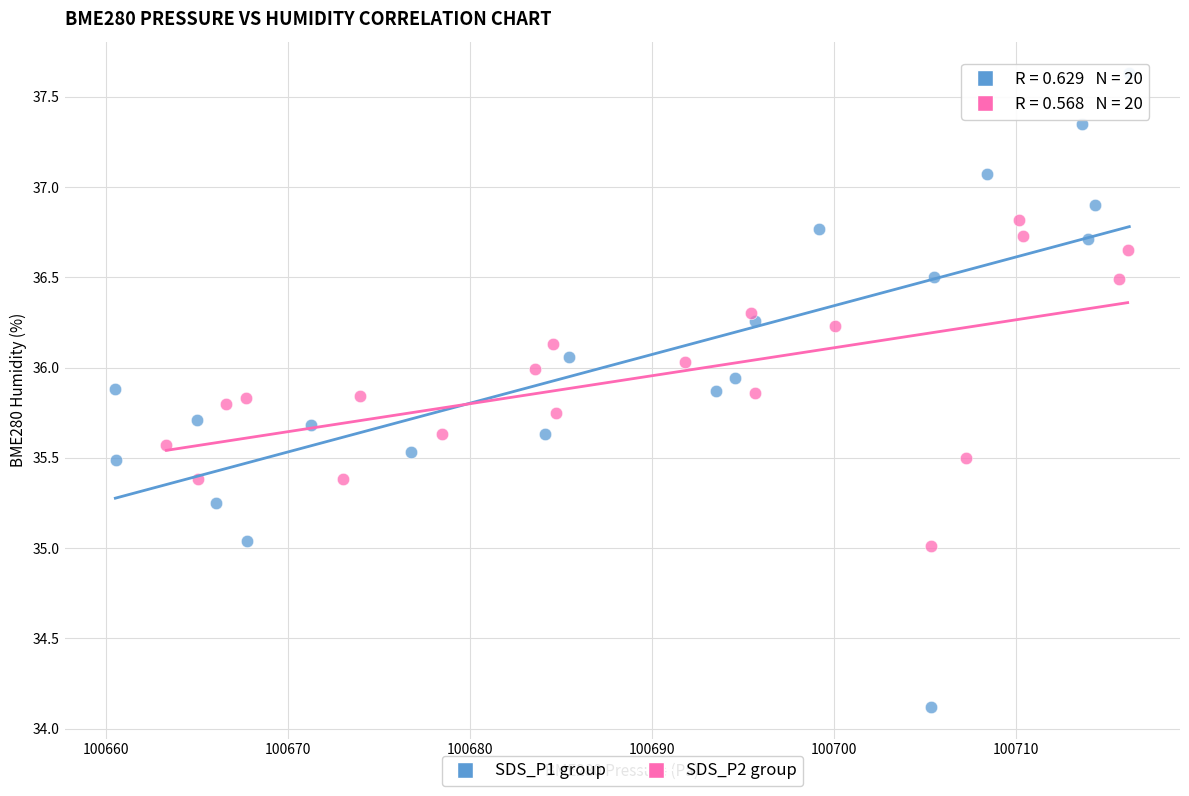

Which series has the widest spread of Y values?

SDS_P1 group